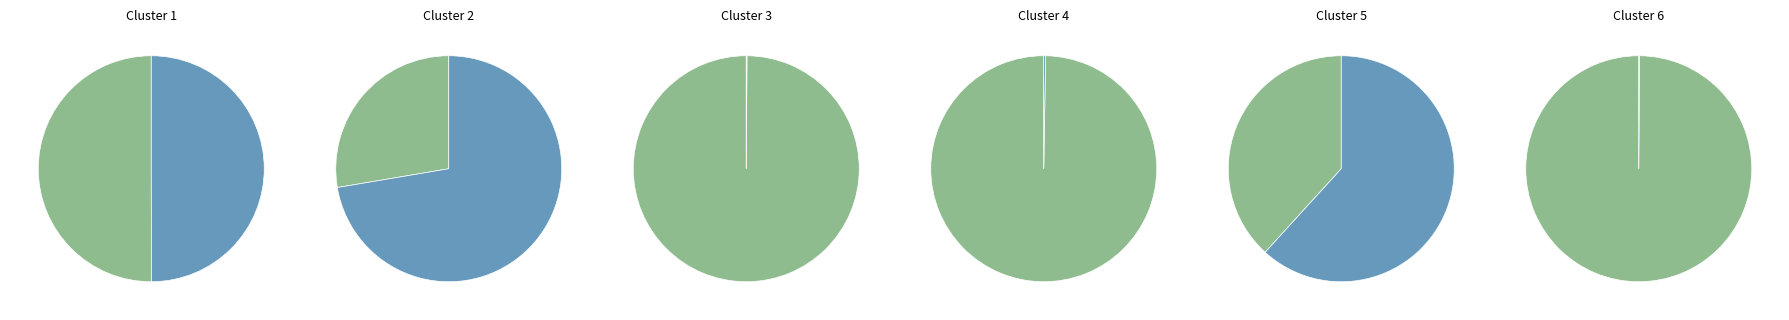

How many slices are in this pie chart?

2